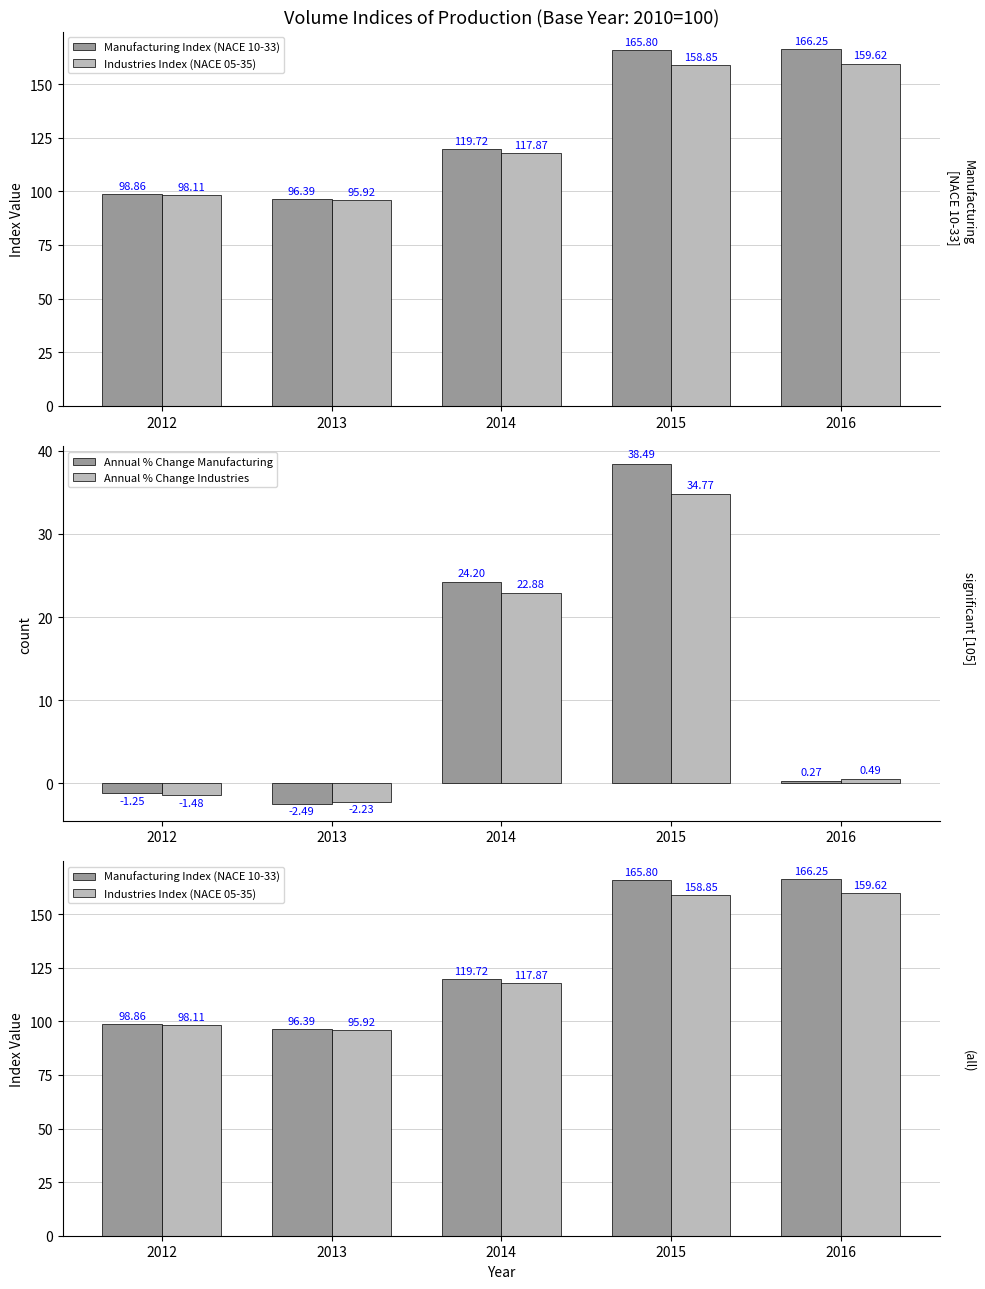

Reading right to left, extract all data points from this chart.

Manufacturing Index (NACE 10-33): 166.2	165.8	119.7	96.4	98.9
Industries Index (NACE 05-35): 159.6	158.8	117.9	95.9	98.1
Annual % Change Manufacturing: 0.3	38.5	24.2	-2.5	-1.2
Annual % Change Industries: 0.5	34.8	22.9	-2.2	-1.5